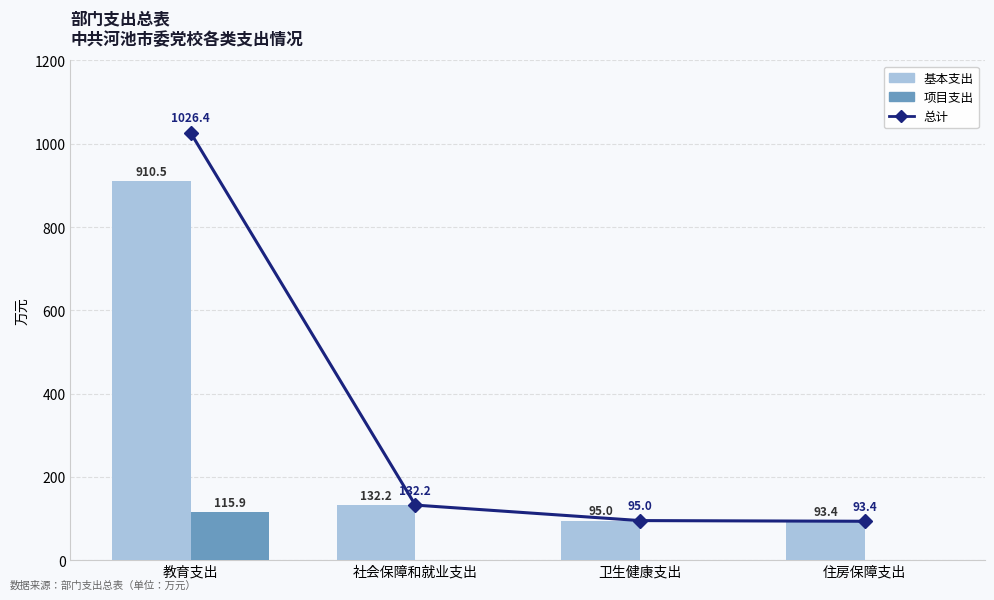

Reading left to right, extract all data points from this chart.

总计: 教育支出=1026.4	社会保障和就业支出=132.2	卫生健康支出=95.0	住房保障支出=93.4
基本支出: 教育支出=910.5	社会保障和就业支出=132.2	卫生健康支出=95.0	住房保障支出=93.4
项目支出: 教育支出=115.9	社会保障和就业支出=0.0	卫生健康支出=0.0	住房保障支出=0.0